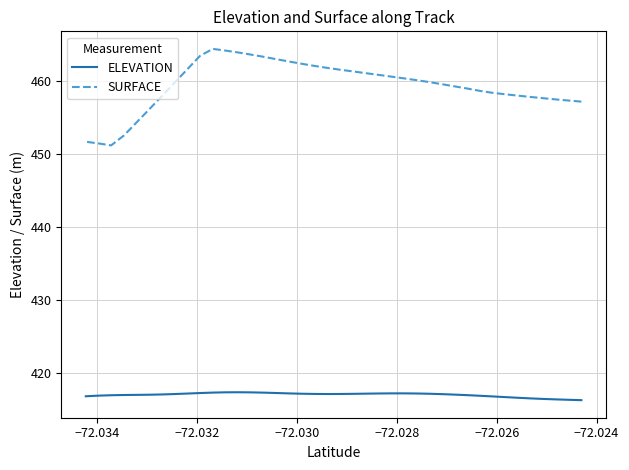

What is the sum of all ELEVATION values?

16678.4